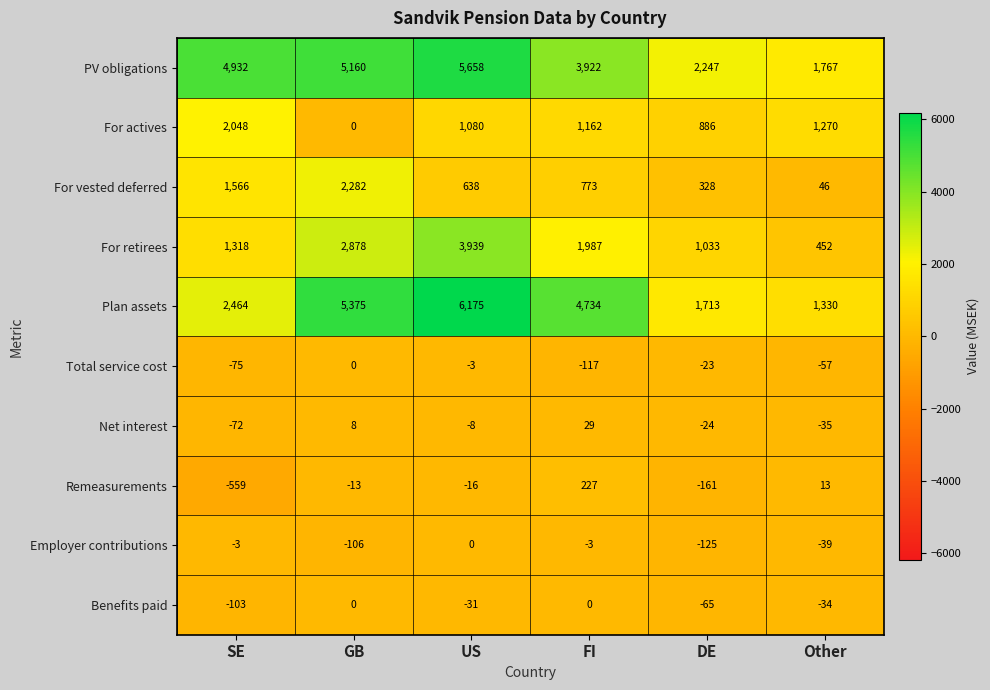

What is the sum of all For vested deferred values?

5633